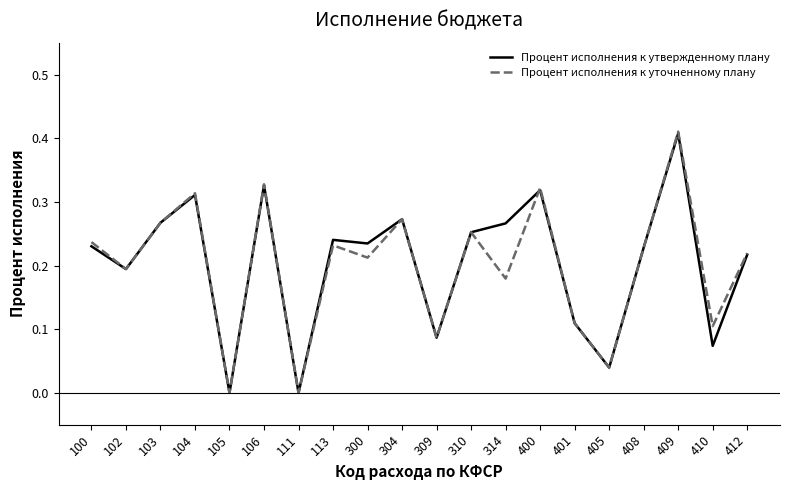

True or false: Процент исполнения к утвержденному плану and Процент исполнения к уточненному плану intersect in this chart.

True